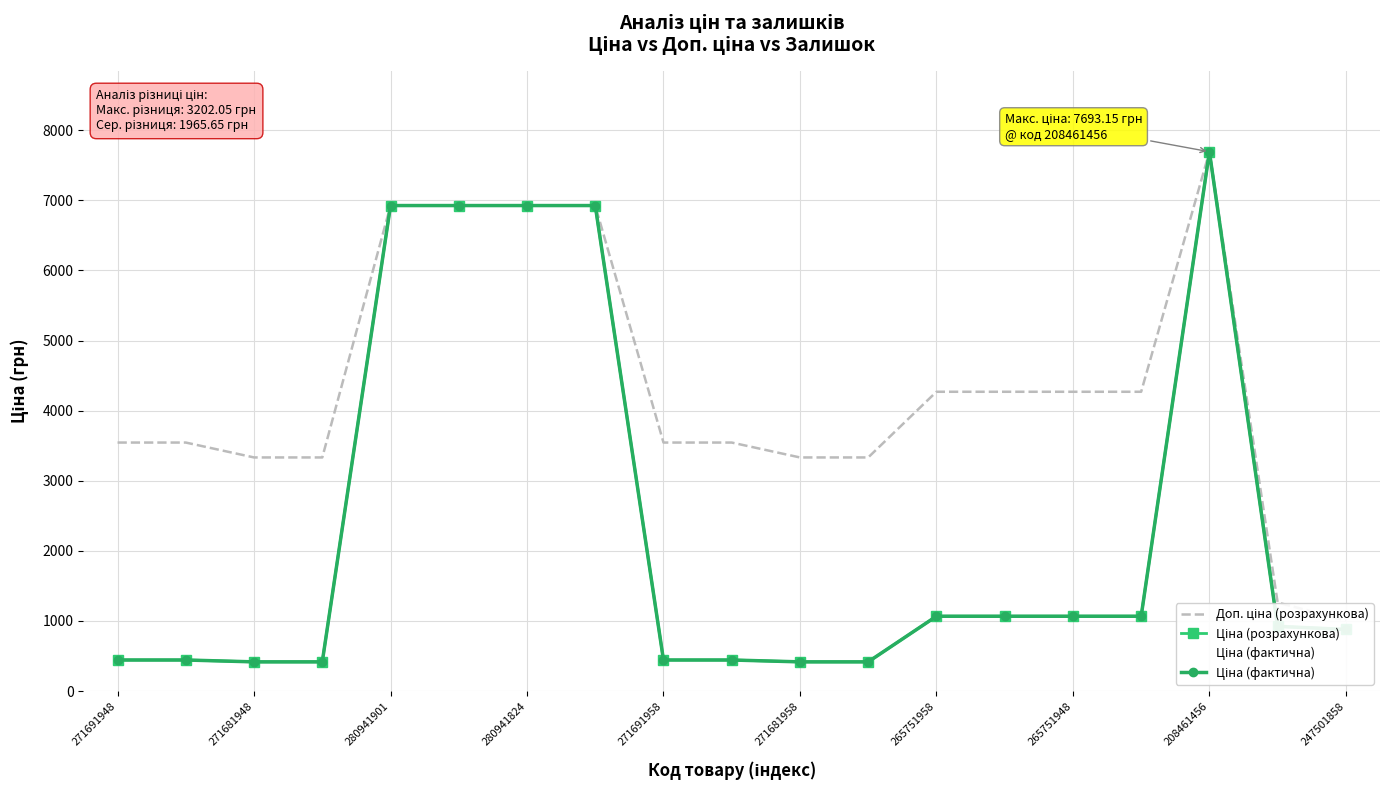

Which category has the highest value across all series?

208461456